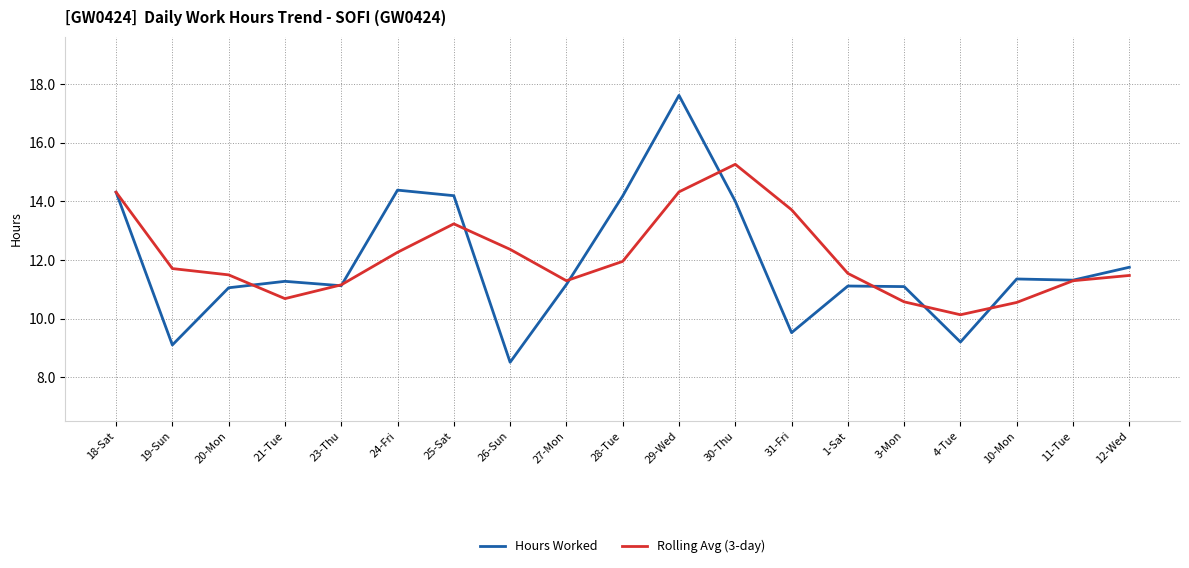

What position from the right is 4-Tue?

4